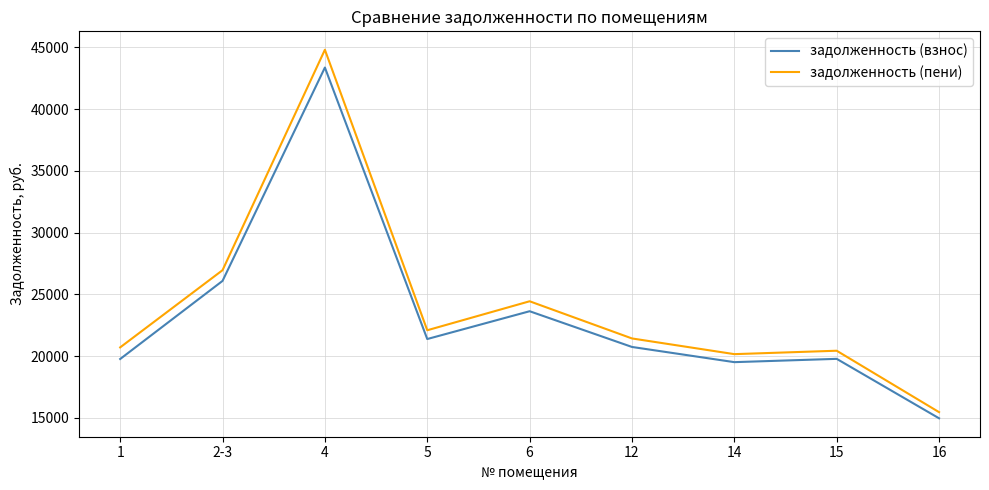

At which label does задолженность (взнос) reach its minimum?

16